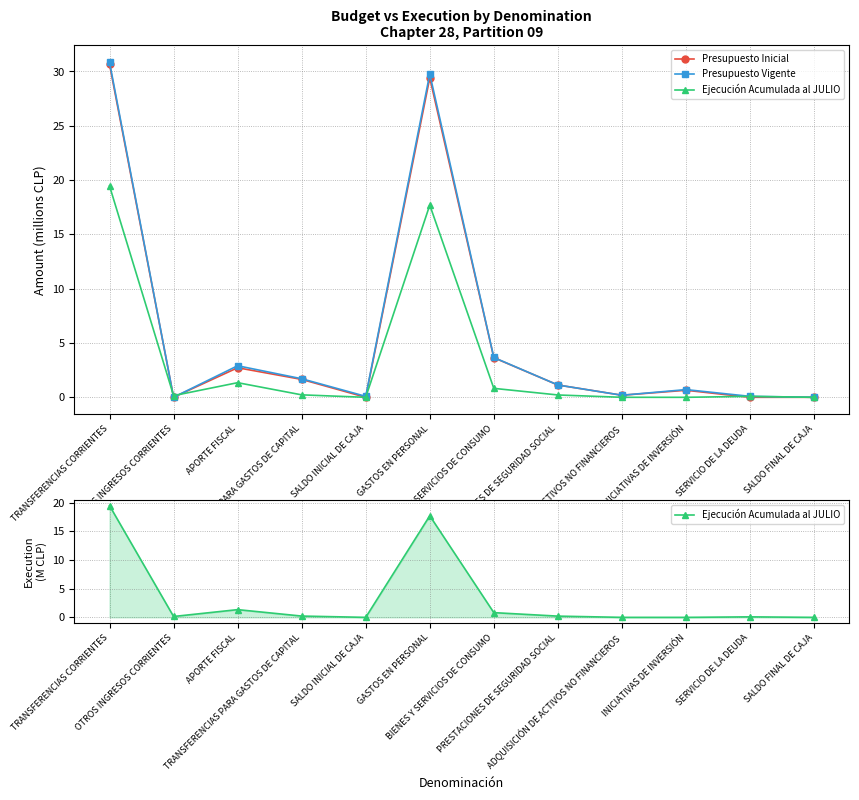

How many interior local valleys does the Ejecución Acumulada al JULIO series have?

3